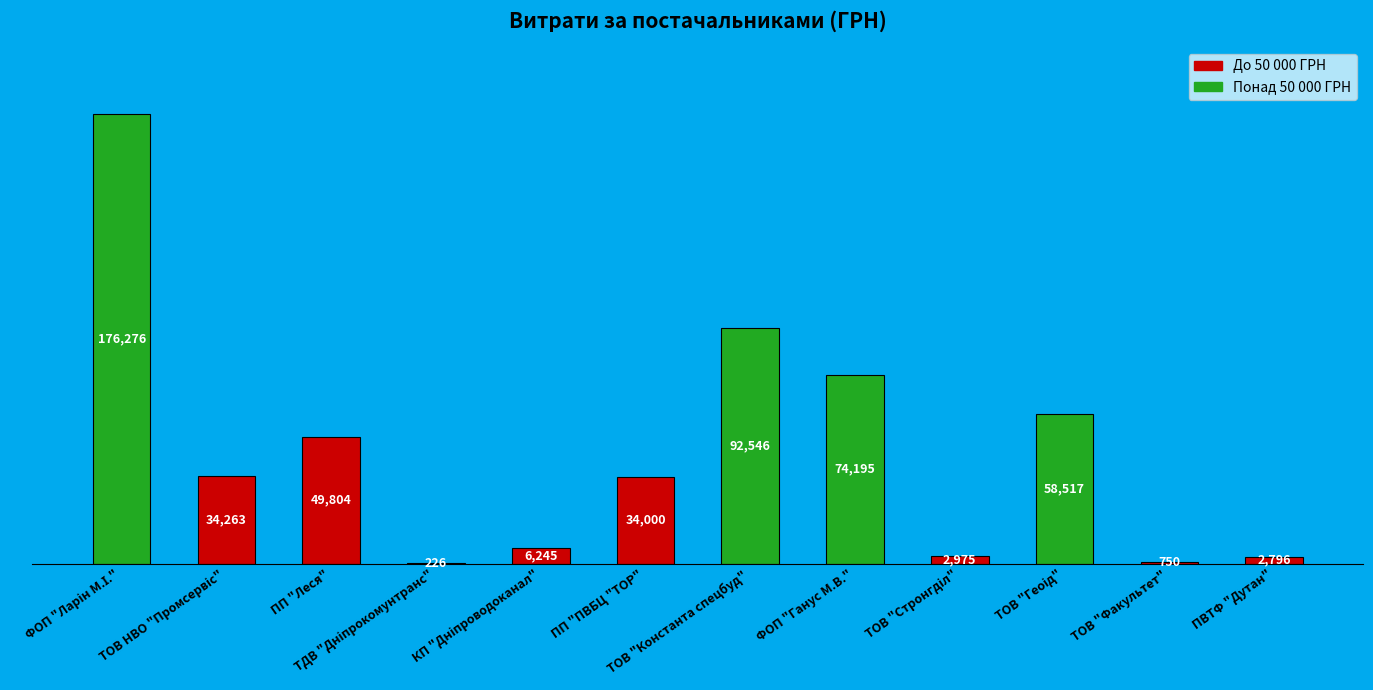

What is the greatest value displayed?

176275.9